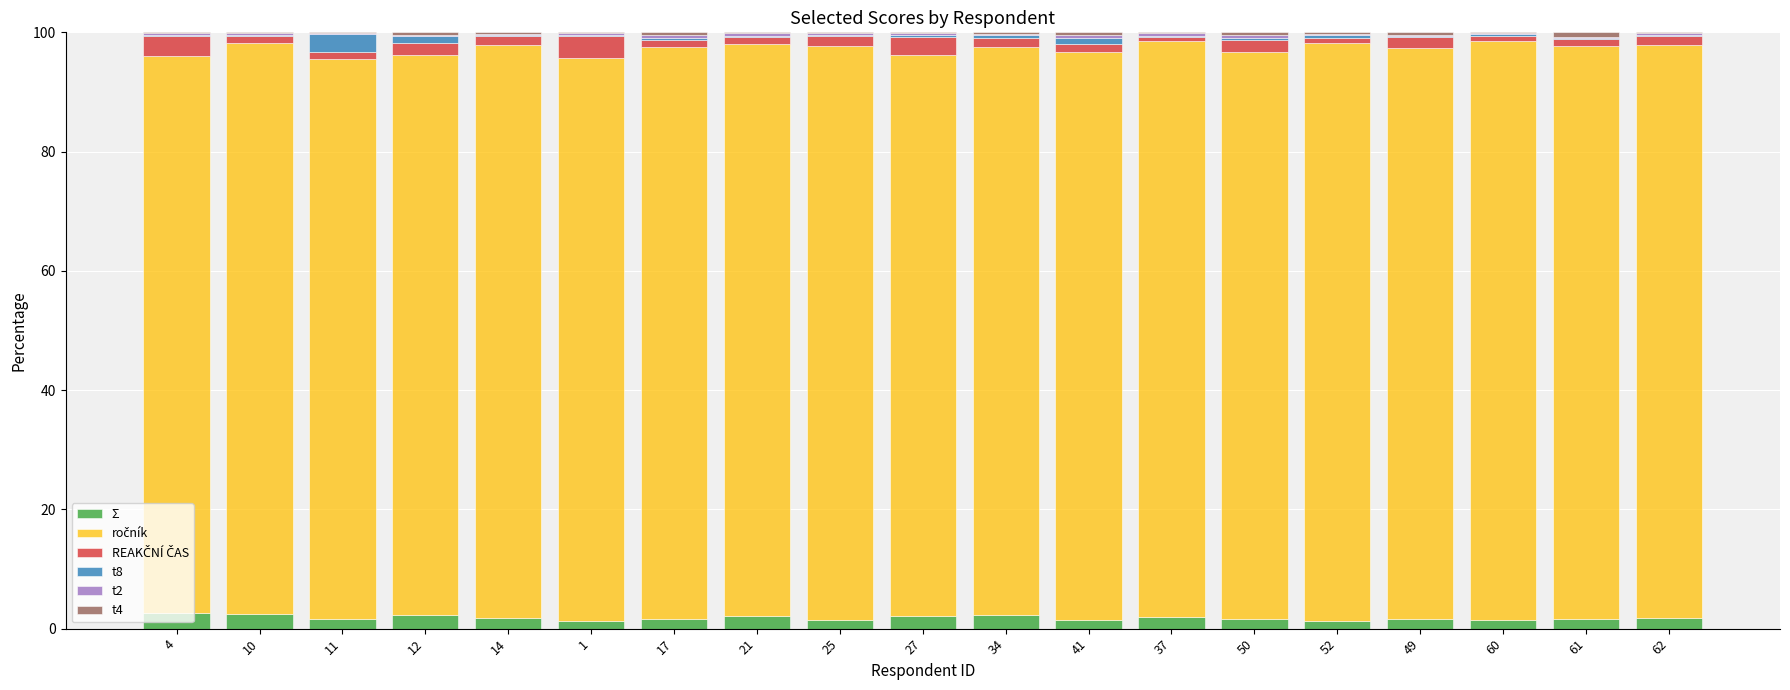

What is the maximum value for Σ?

2.6